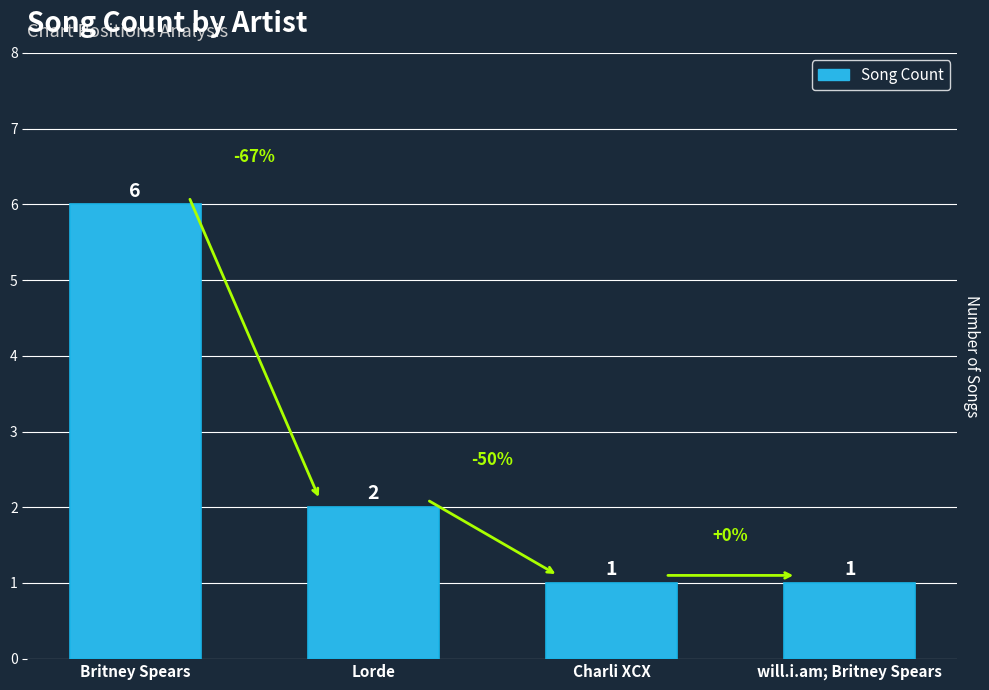

How many series are shown in this chart?

1